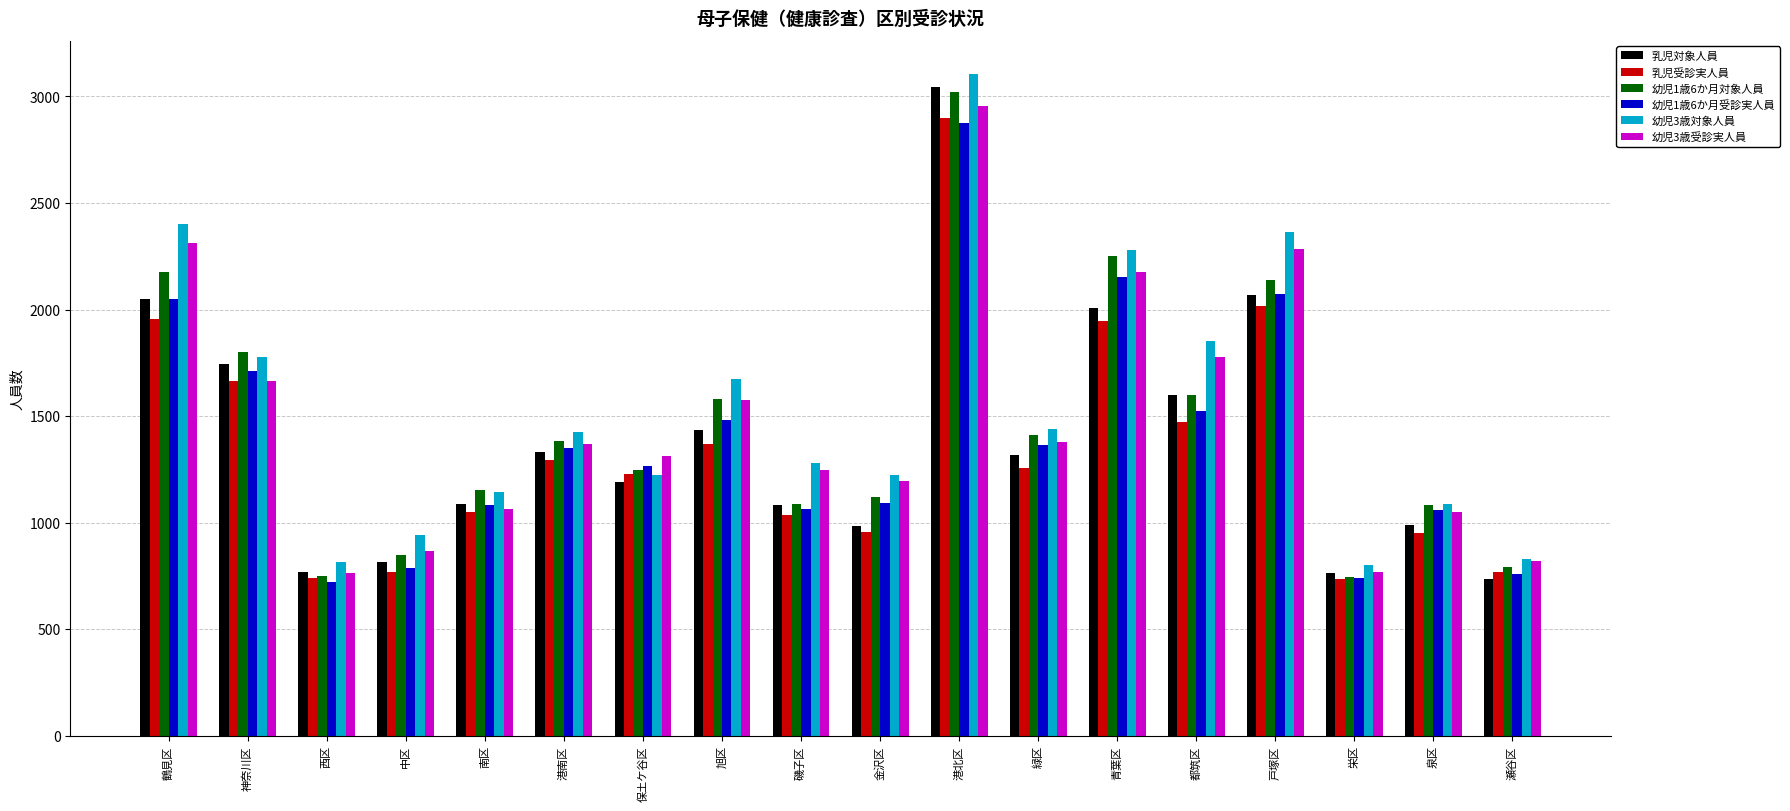

How many categories are shown in the chart?

18